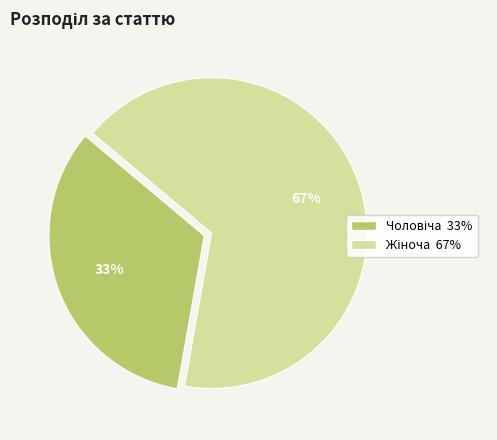

Is there a majority slice in this chart?

Yes